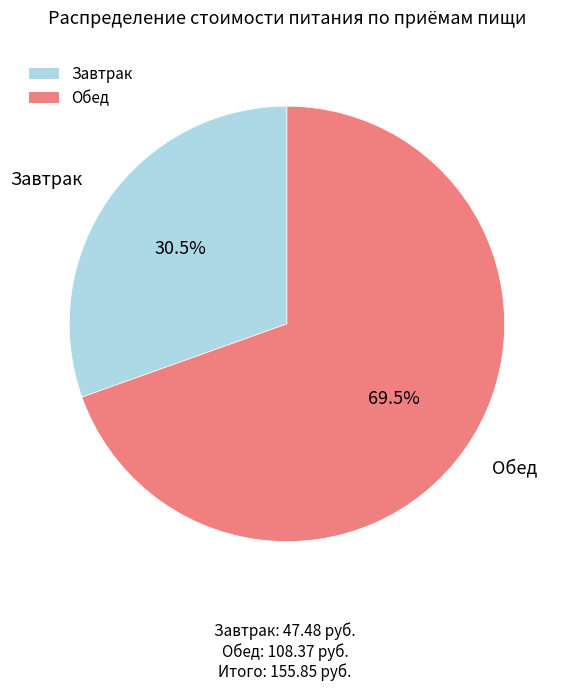

Which has a higher value, Завтрак or Обед?

Обед